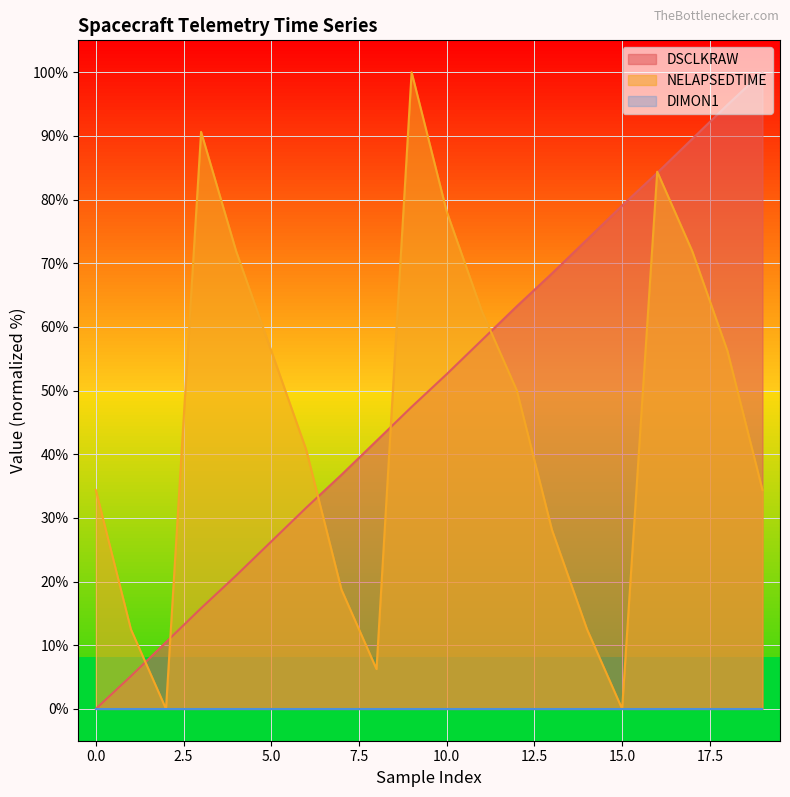

Which series has the largest total across all categories?

DSCLKRAW